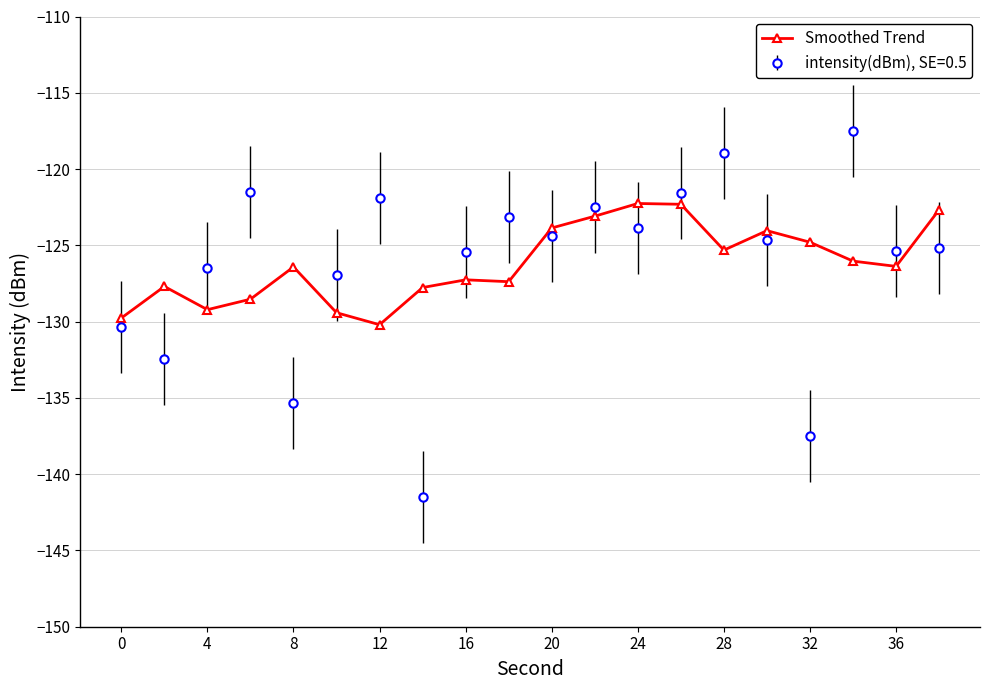

What is the difference between the maximum and second lowest values in the intensity(dBm), SE=0.5 series?

20.0